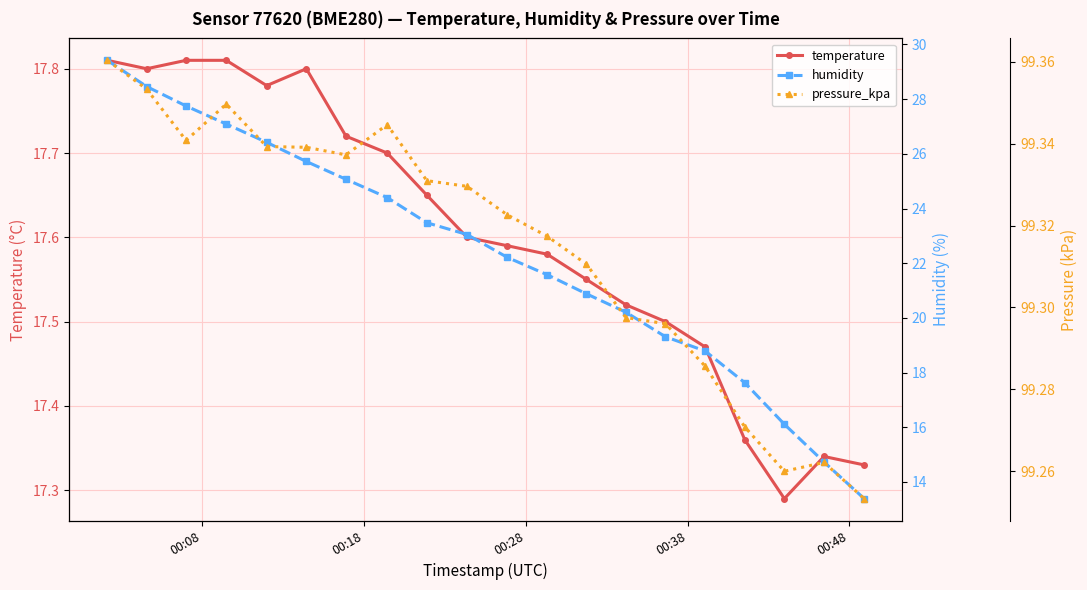

True or false: temperature has more than 0 interior local peaks.

True